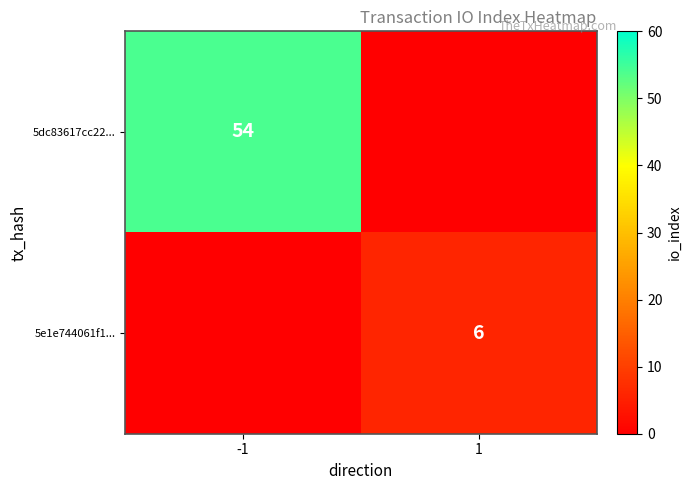

The value of 5dc83617cc22... at -1 is 54. True or false?

True